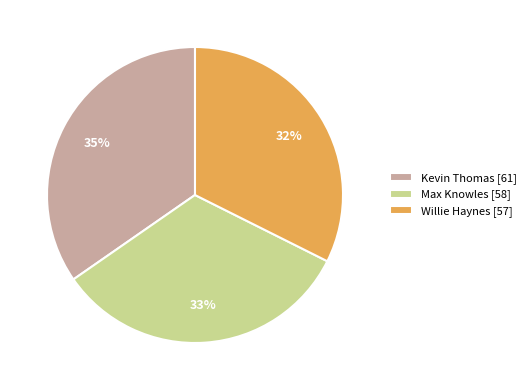

How many slices are in this pie chart?

3